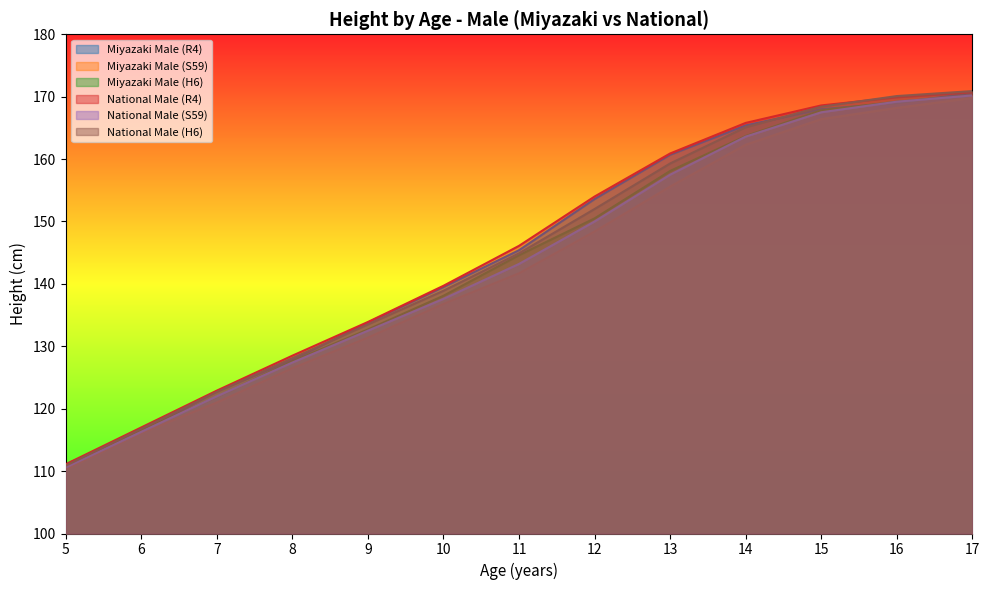

True or false: National Male (H6) and Miyazaki Male (S59) cross at least once.

False